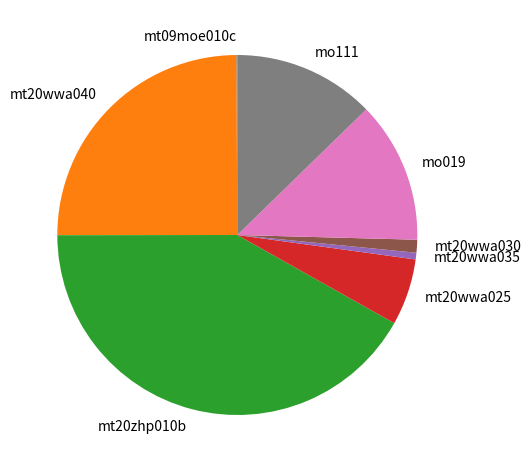

Is there a majority slice in this chart?

No